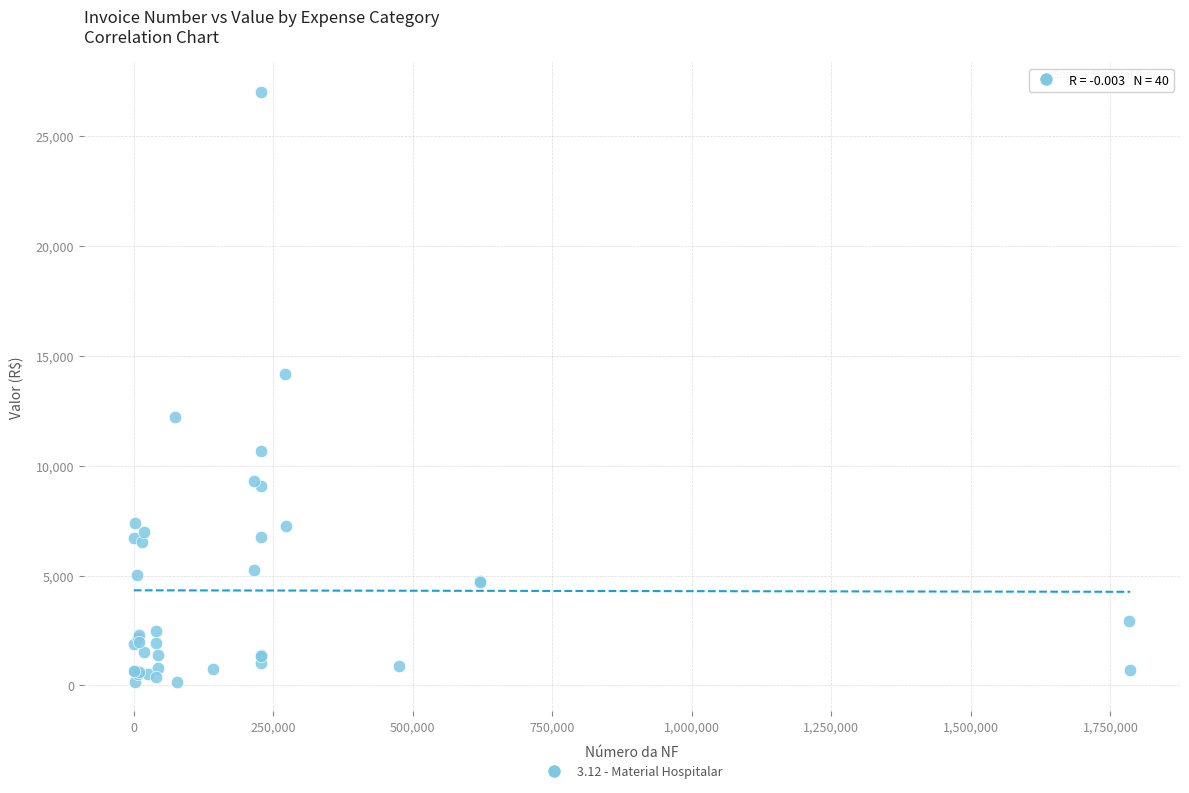

What Y value in the scatter plot is closest to 13582?

14152.0